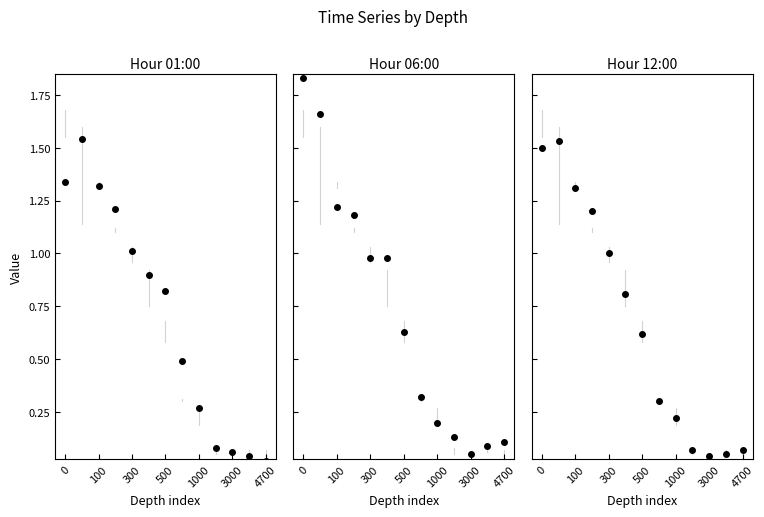

At how many categories does at least one series exceed 1?

5